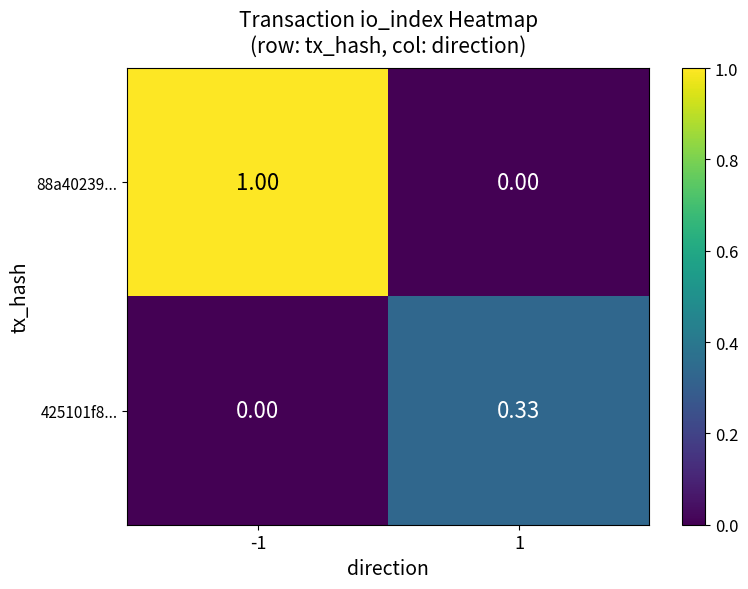

Is the value of 425101f8... at 1 greater than the value of 88a40239... at -1?

No